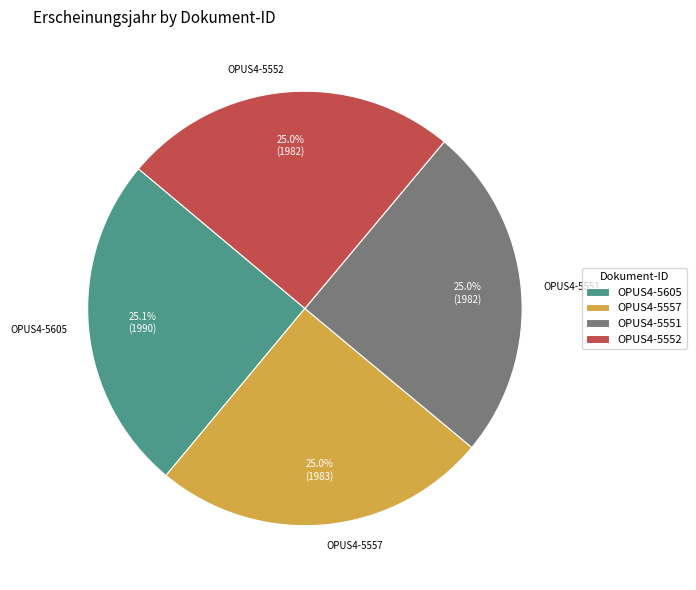

Is OPUS4-5605 the majority of the pie?

No